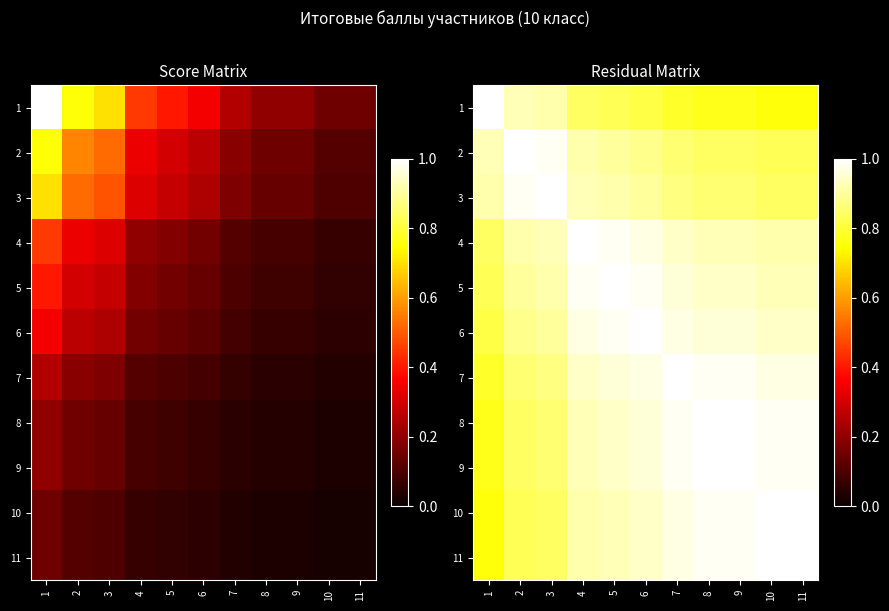

At how many categories does at least one series exceed 0?

11